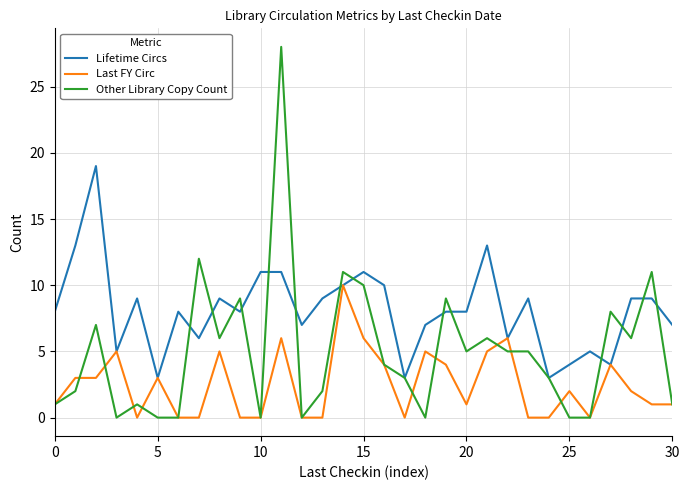

Rank the series by their maximum value, from lowest to highest.

Last FY Circ, Lifetime Circs, Other Library Copy Count